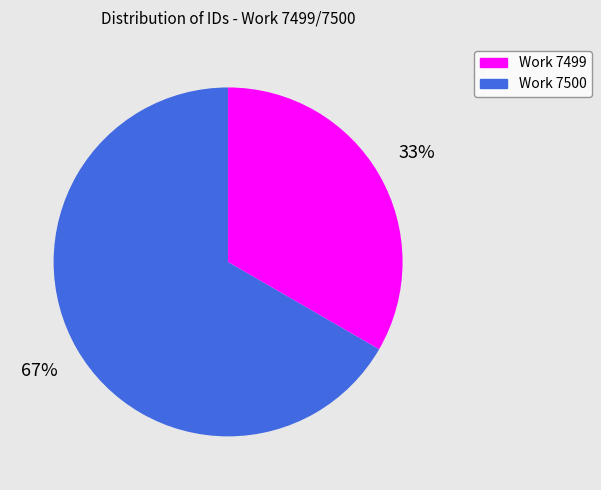

Which category has the smallest portion of the pie?

Work 7500